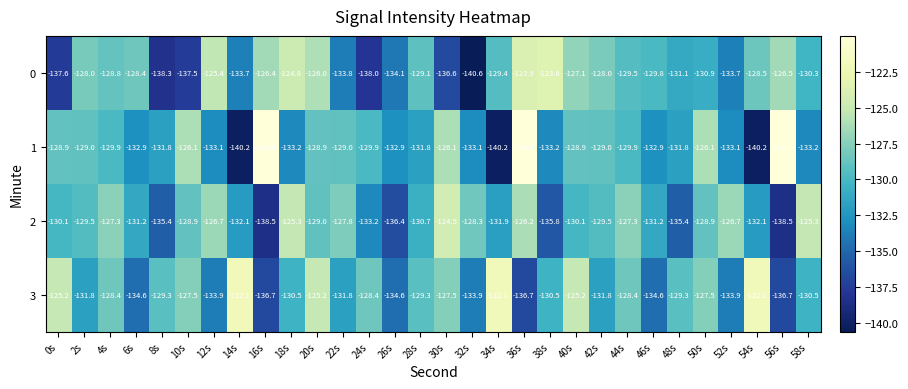

At which category is the sum across all series the highest?

36s